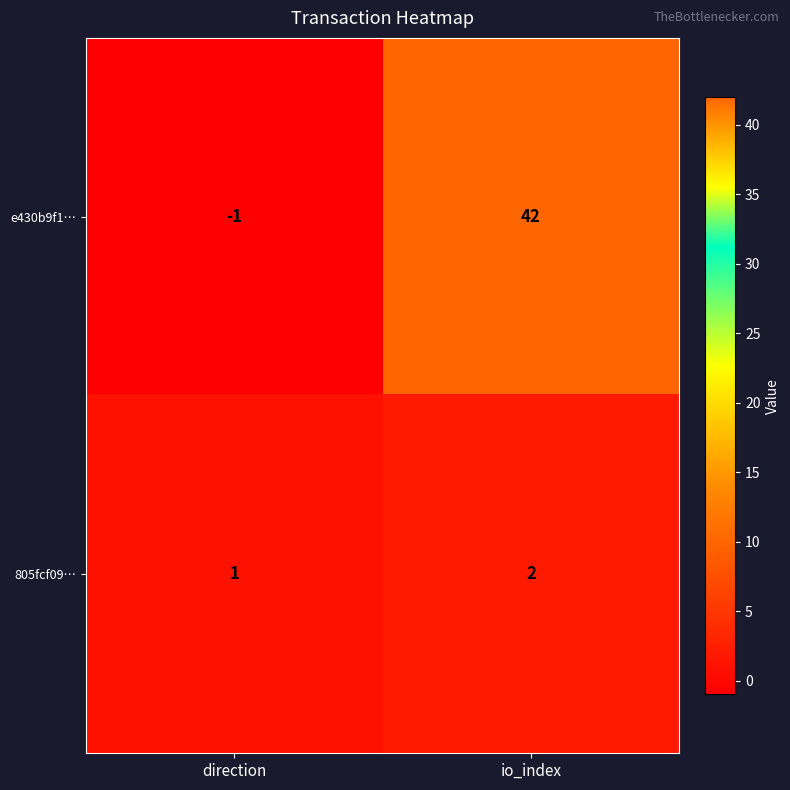

Which category has the highest value across all series?

io_index